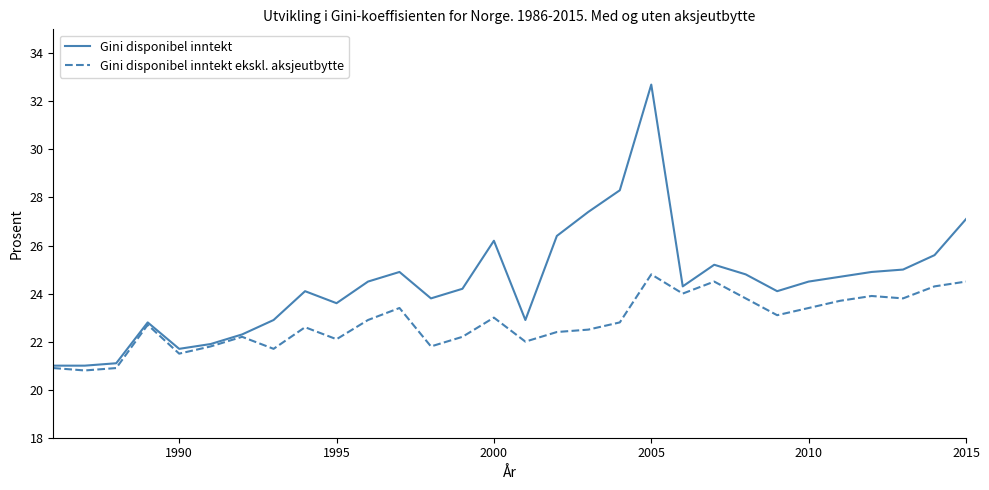

What is the average value of the Gini disponibel inntekt ekskl. aksjeutbytte series?

22.8